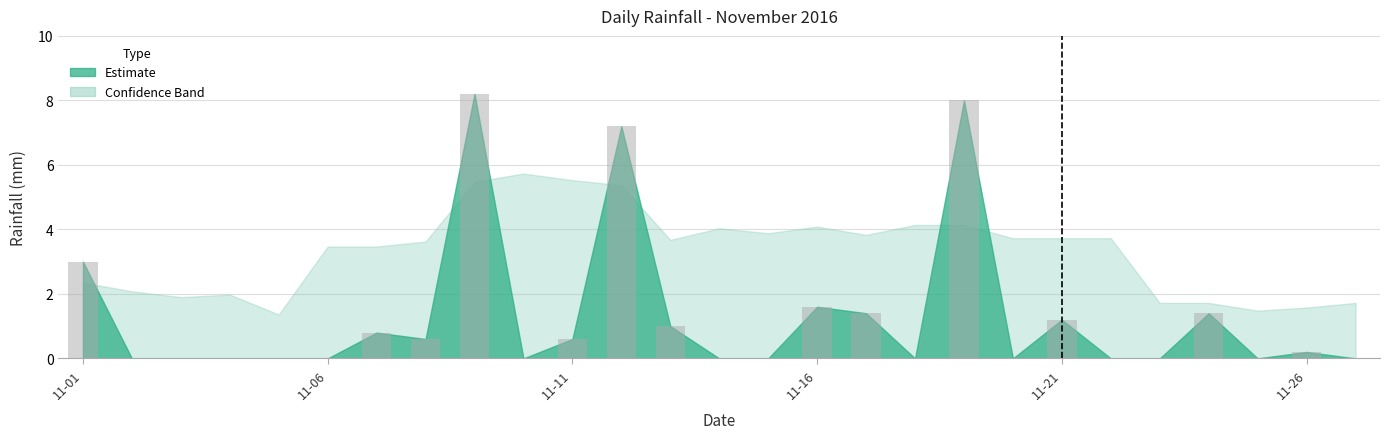

What is the greatest value displayed?

8.2